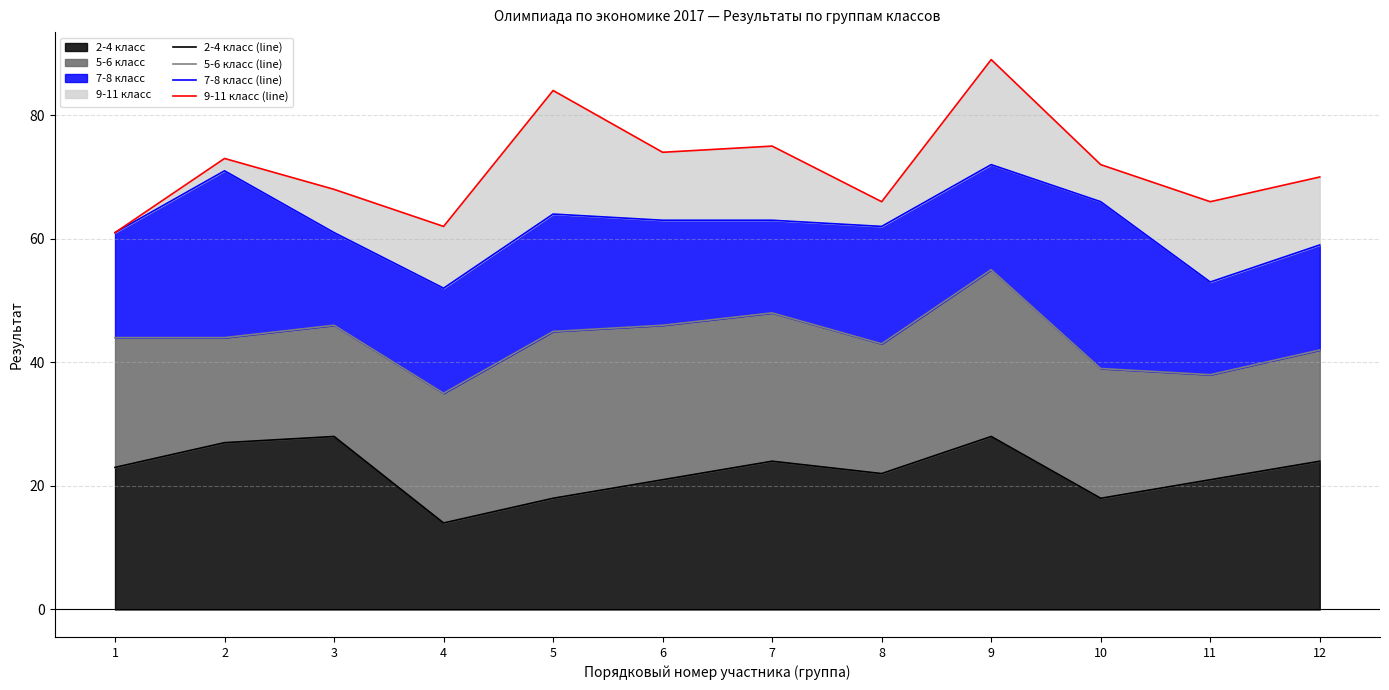

Reading left to right, extract all data points from this chart.

2-4 класс (line): 23	27	28	14	18	21	24	22	28	18	21	24
5-6 класс (line): 44	44	46	35	45	46	48	43	55	39	38	42
7-8 класс (line): 61	71	61	52	64	63	63	62	72	66	53	59
9-11 класс (line): 61	73	68	62	84	74	75	66	89	72	66	70